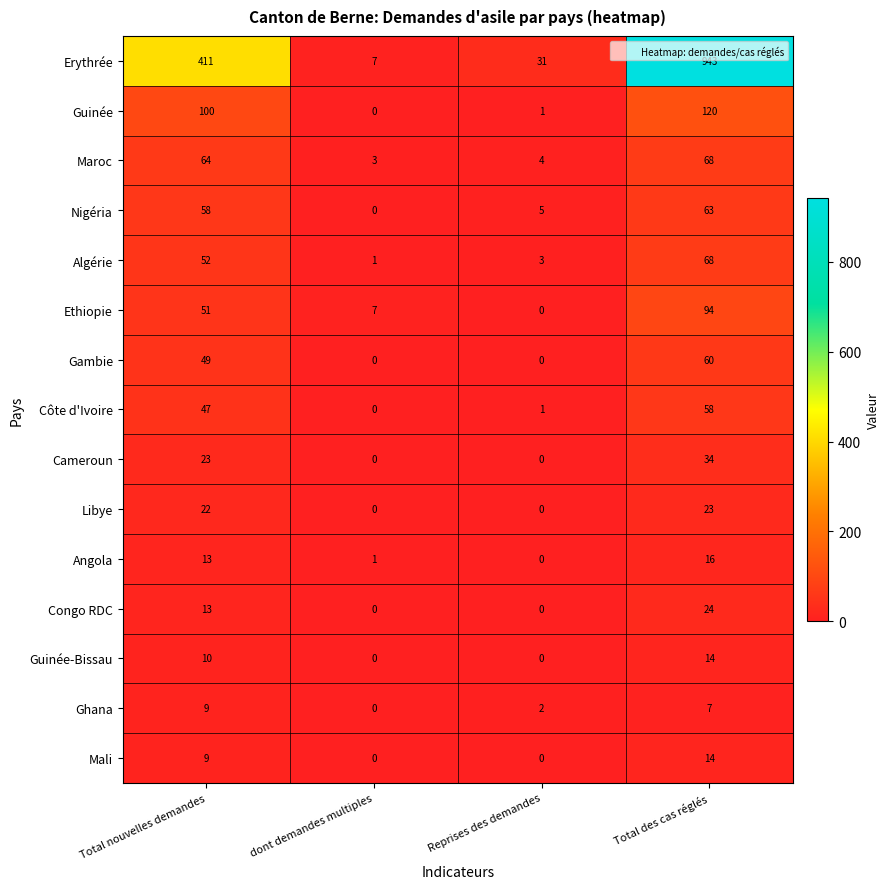

What is the total value across all series at Total des cas réglés?

1606